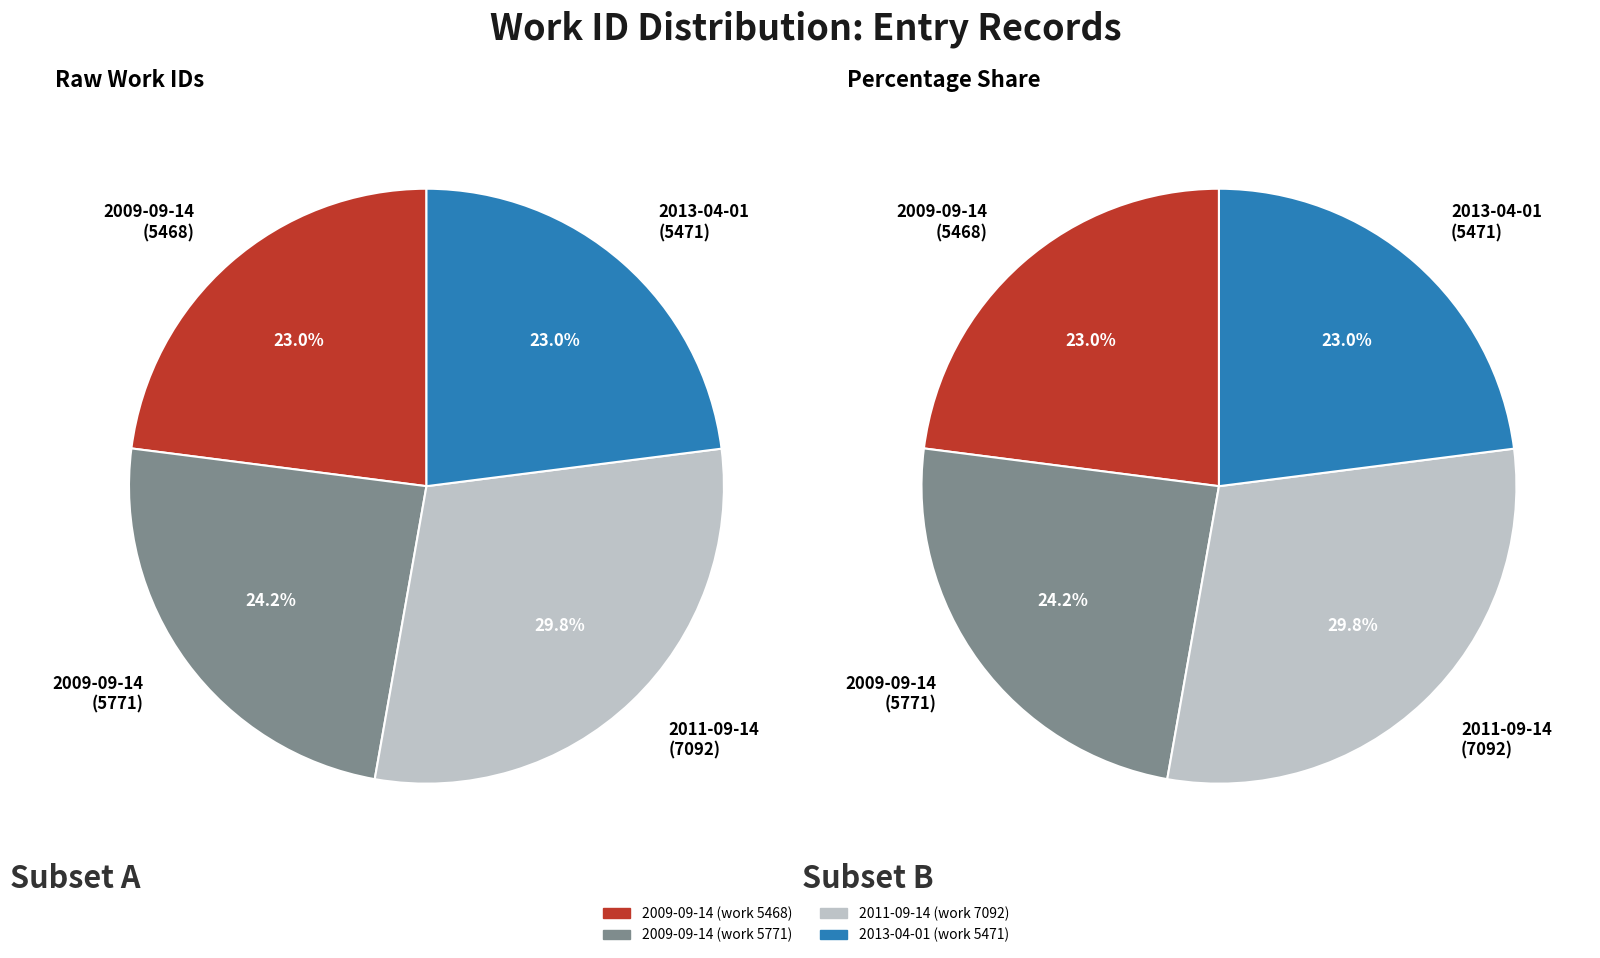

Combined, do 2011-09-14 (work 7092) and 2009-09-14 (work 5771) account for over 50%?

Yes